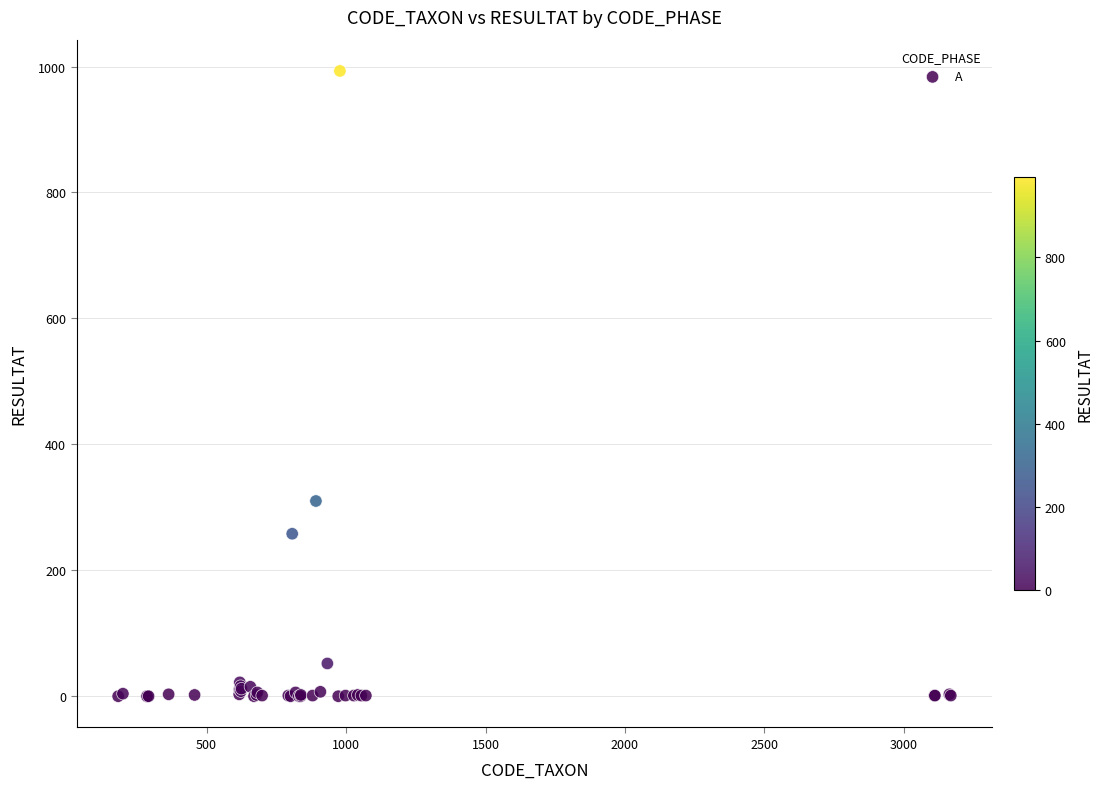

What Y value in the scatter plot is closest to 496?

310